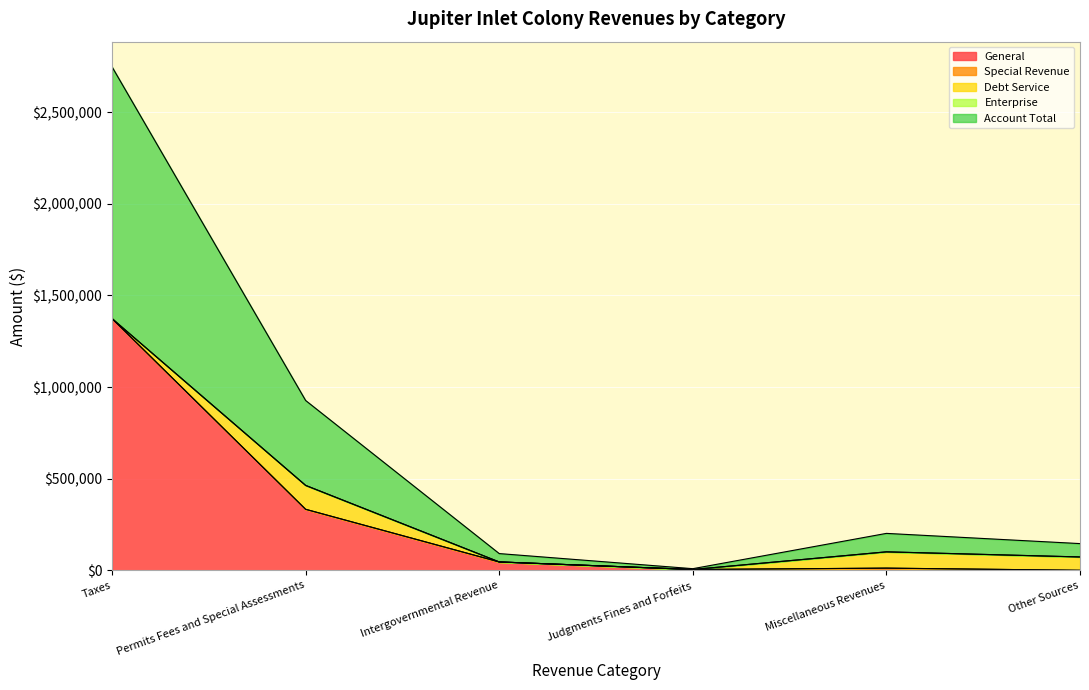

Reading right to left, what are all the values shown in this chart?

General: Other Sources=0	Miscellaneous Revenues=11753	Judgments Fines and Forfeits=4435	Intergovernmental Revenue=45659	Permits Fees and Special Assessments=332969	Taxes=1373746
Special Revenue: Other Sources=0	Miscellaneous Revenues=238	Judgments Fines and Forfeits=0	Intergovernmental Revenue=0	Permits Fees and Special Assessments=0	Taxes=0
Debt Service: Other Sources=72895	Miscellaneous Revenues=88757	Judgments Fines and Forfeits=0	Intergovernmental Revenue=0	Permits Fees and Special Assessments=130390	Taxes=0
Enterprise: Other Sources=0	Miscellaneous Revenues=0	Judgments Fines and Forfeits=0	Intergovernmental Revenue=0	Permits Fees and Special Assessments=0	Taxes=0
Account Total: Other Sources=72895	Miscellaneous Revenues=100748	Judgments Fines and Forfeits=4435	Intergovernmental Revenue=45659	Permits Fees and Special Assessments=463359	Taxes=1373746